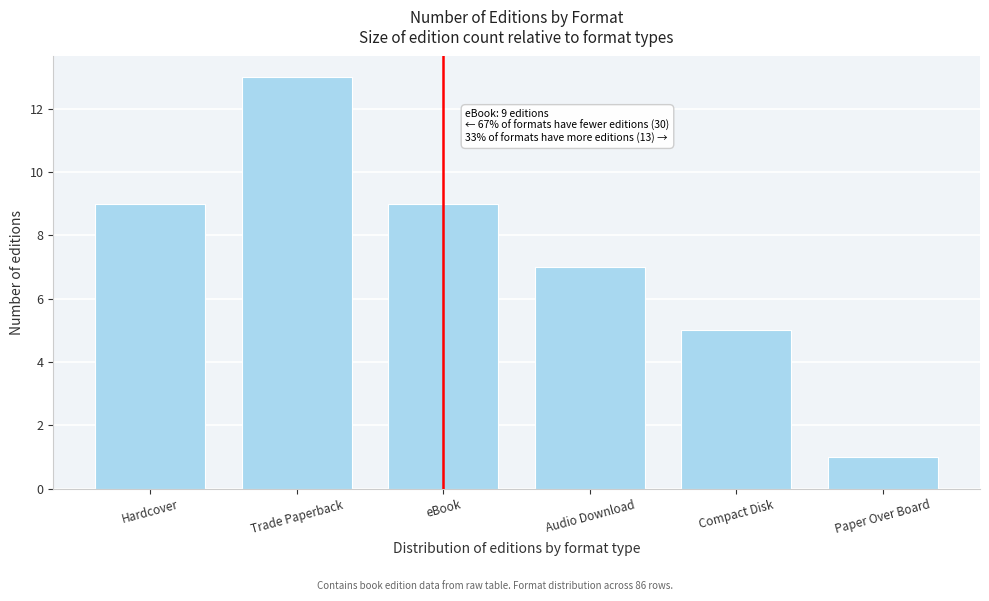

Reading left to right, transcribe all the data shown in this chart.

Hardcover=9	Trade Paperback=13	eBook=9	Audio Download=7	Compact Disk=5	Paper Over Board=1